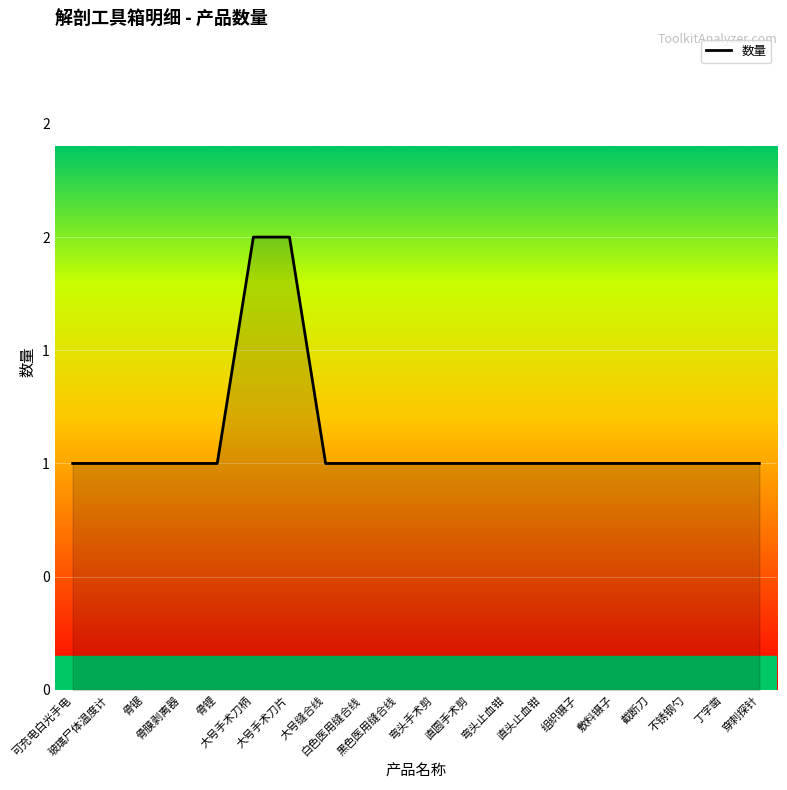

How many lines are shown in the chart?

1